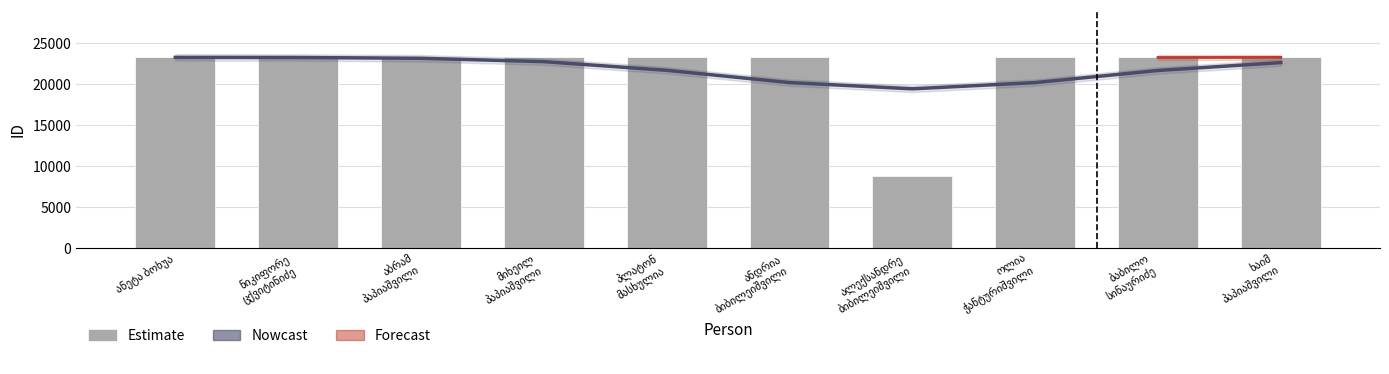

Reading right to left, what are all the values shown in this chart?

Nowcast: ხაიმ
პაპიაშვილი=22664	ბაბილო
სინაურიძე=21700	ოლია
ჭანტურიშვილი=20219	ალექსანდრე
ბიბილეიშვილი=19457	ანდრია
ბიბილეიშვილი=20223	პლატონ
მასხულია=21720	მიხეილ
პაპიაშვილი=22780	აბრამ
პაპიაშვილი=23191	ნიკიფორე
ცქვიტინიძე=23286	ანეტა ბოხუა=23300
Estimate: ხაიმ
პაპიაშვილი=23298	ბაბილო
სინაურიძე=23286	ოლია
ჭანტურიშვილი=23296	ალექსანდრე
ბიბილეიშვილი=8864	ანდრია
ბიბილეიშვილი=23297	პლატონ
მასხულია=23299	მიხეილ
პაპიაშვილი=23300	აბრამ
პაპიაშვილი=23301	ნიკიფორე
ცქვიტინიძე=23302	ანეტა ბოხუა=23303